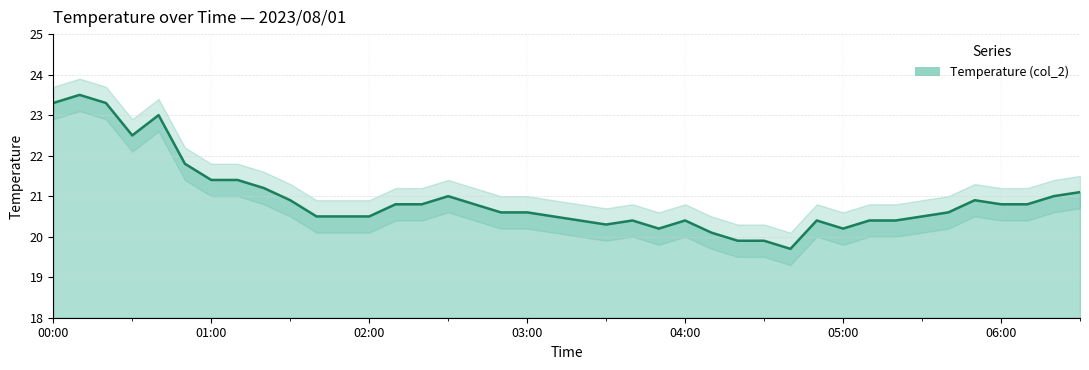

What is the smallest value displayed?

19.7